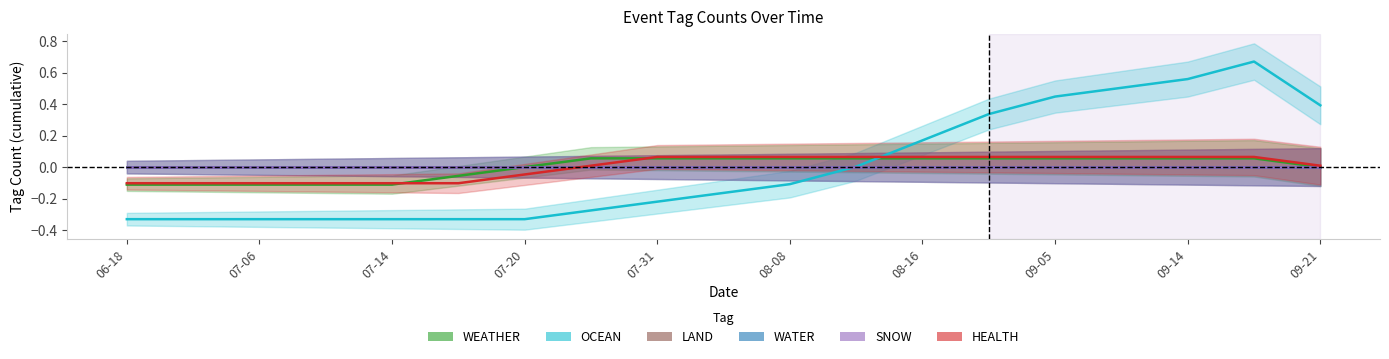

True or false: WEATHER and LAND cross at least once.

False